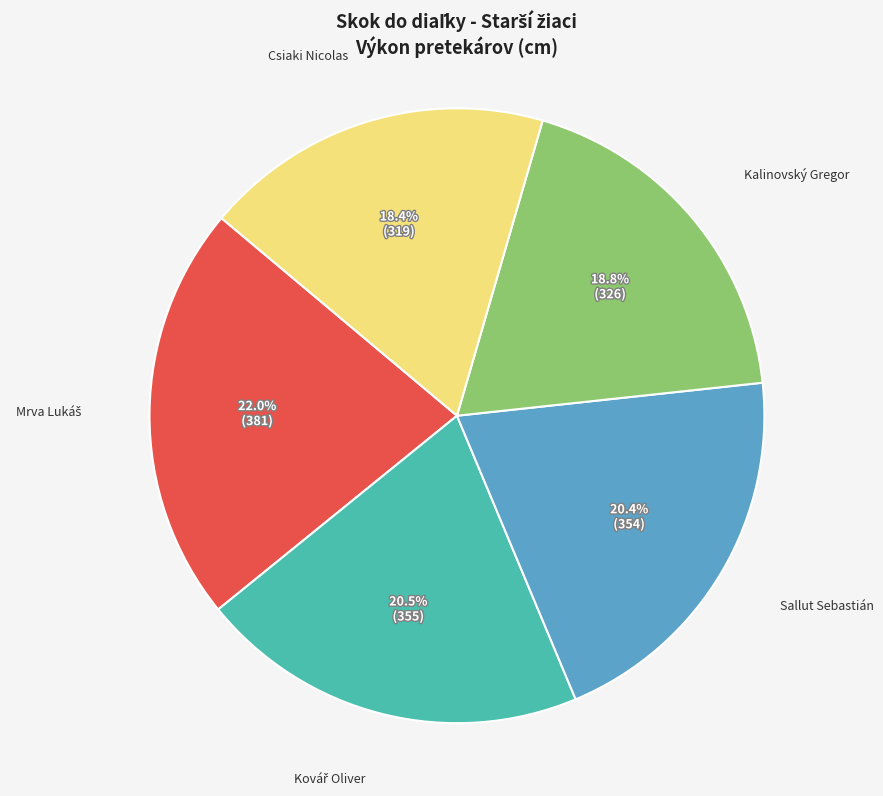

Does any single category account for the majority?

No